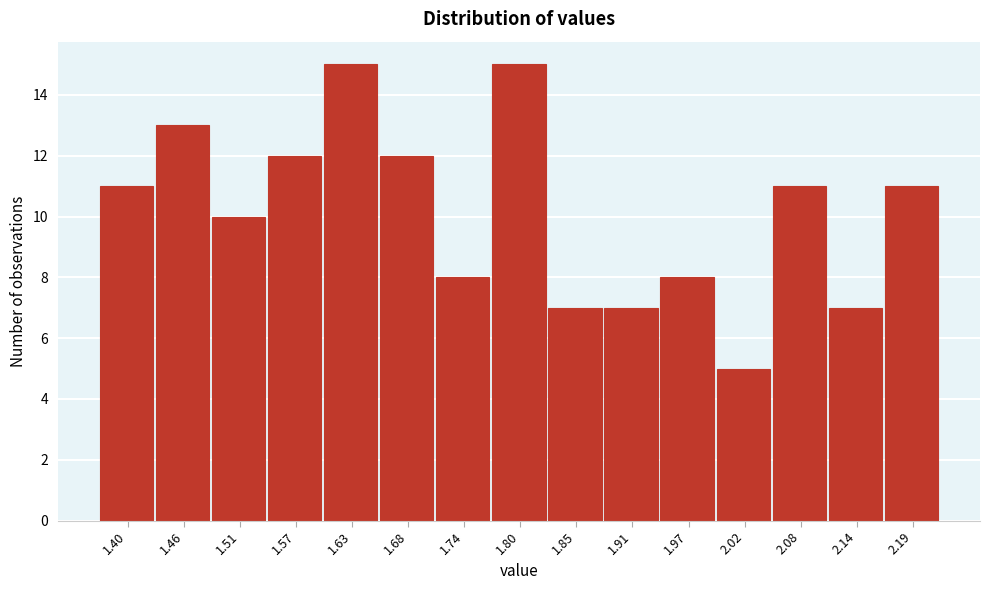

Reading left to right, transcribe all the data shown in this chart.

1.40=11	1.46=13	1.51=10	1.57=12	1.63=15	1.68=12	1.74=8	1.80=15	1.85=7	1.91=7	1.97=8	2.02=5	2.08=11	2.14=7	2.19=11